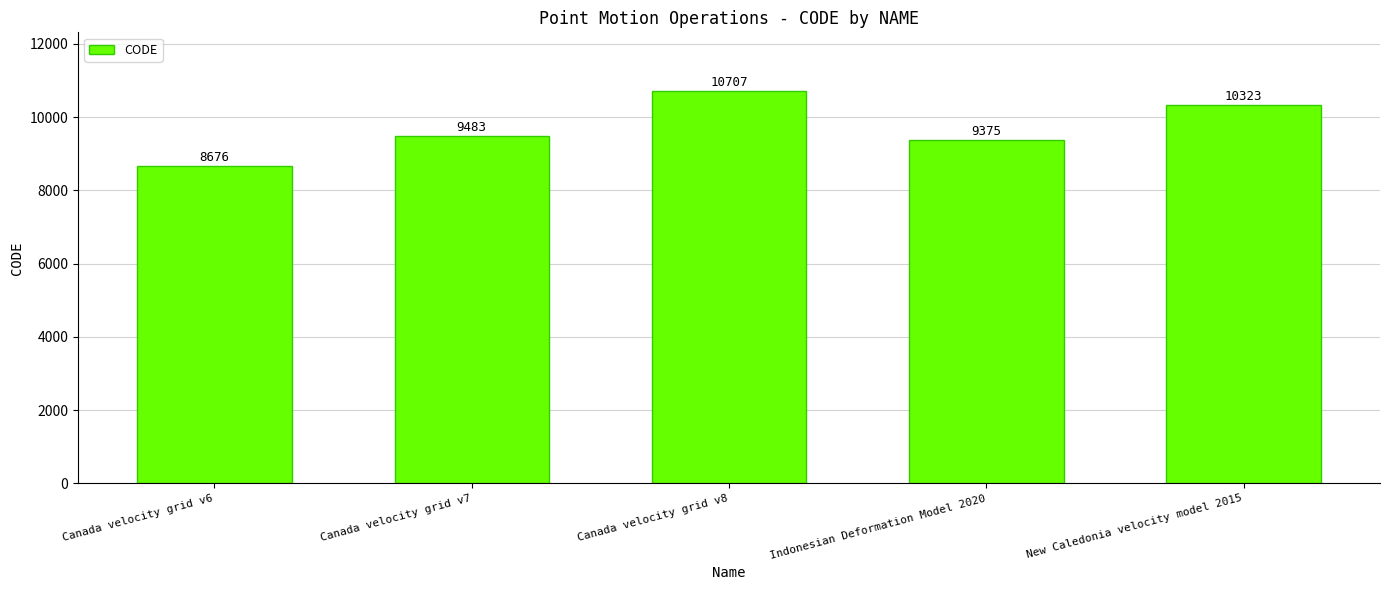

What is the ratio of the value at New Caledonia velocity model 2015 to the value at Canada velocity grid v8?

1.0